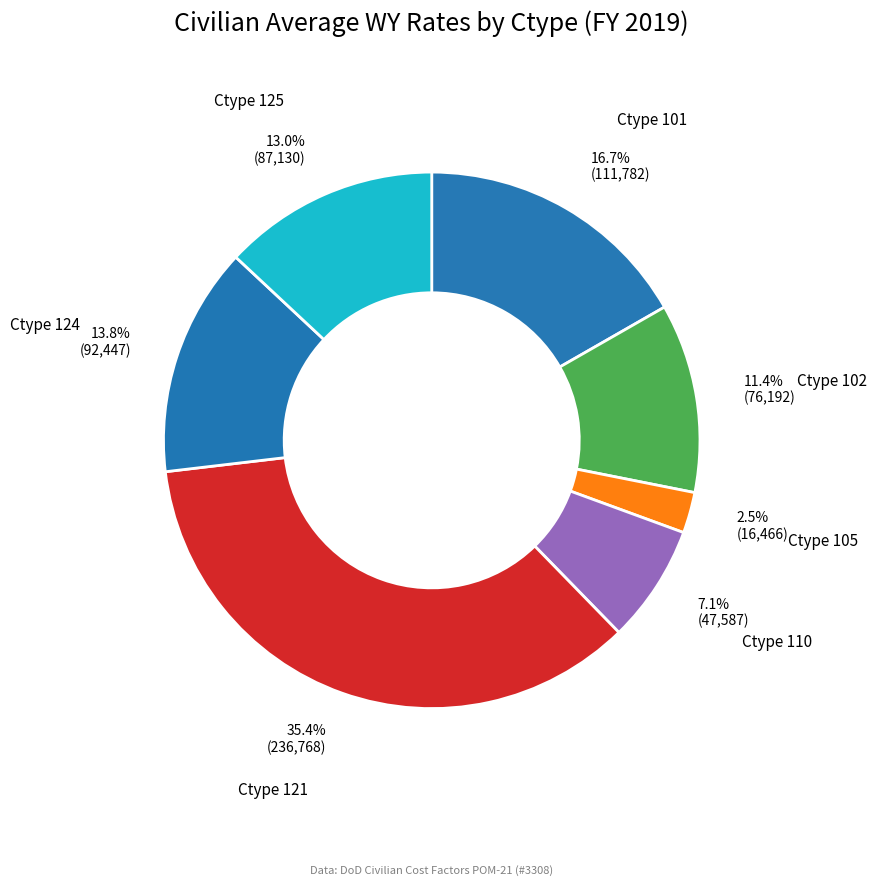

How many slices are in this pie chart?

7